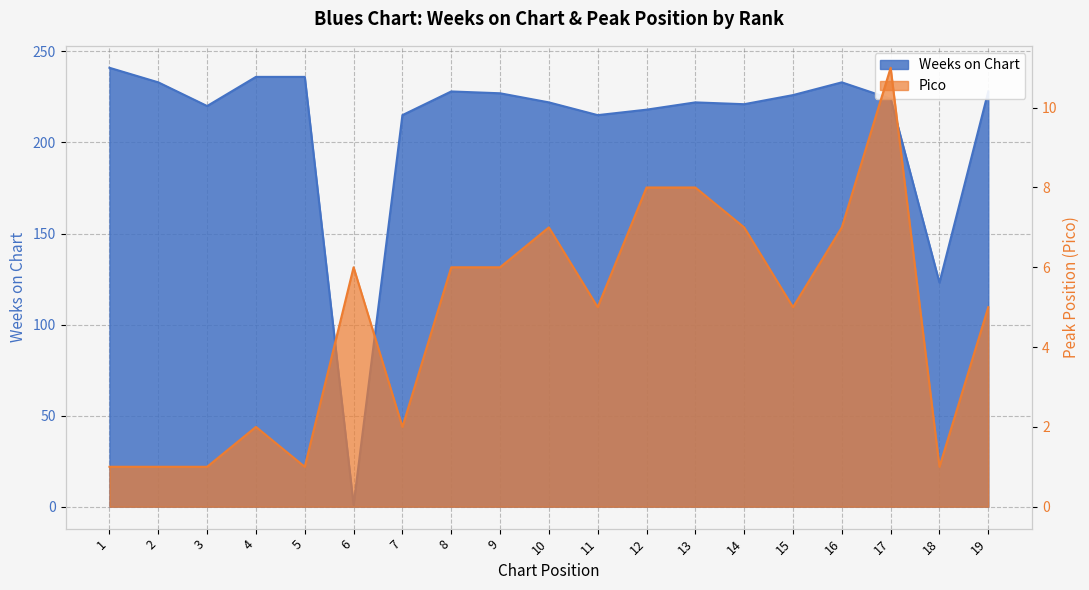

What is the value of the Weeks on Chart point at the 11th from the left?

215